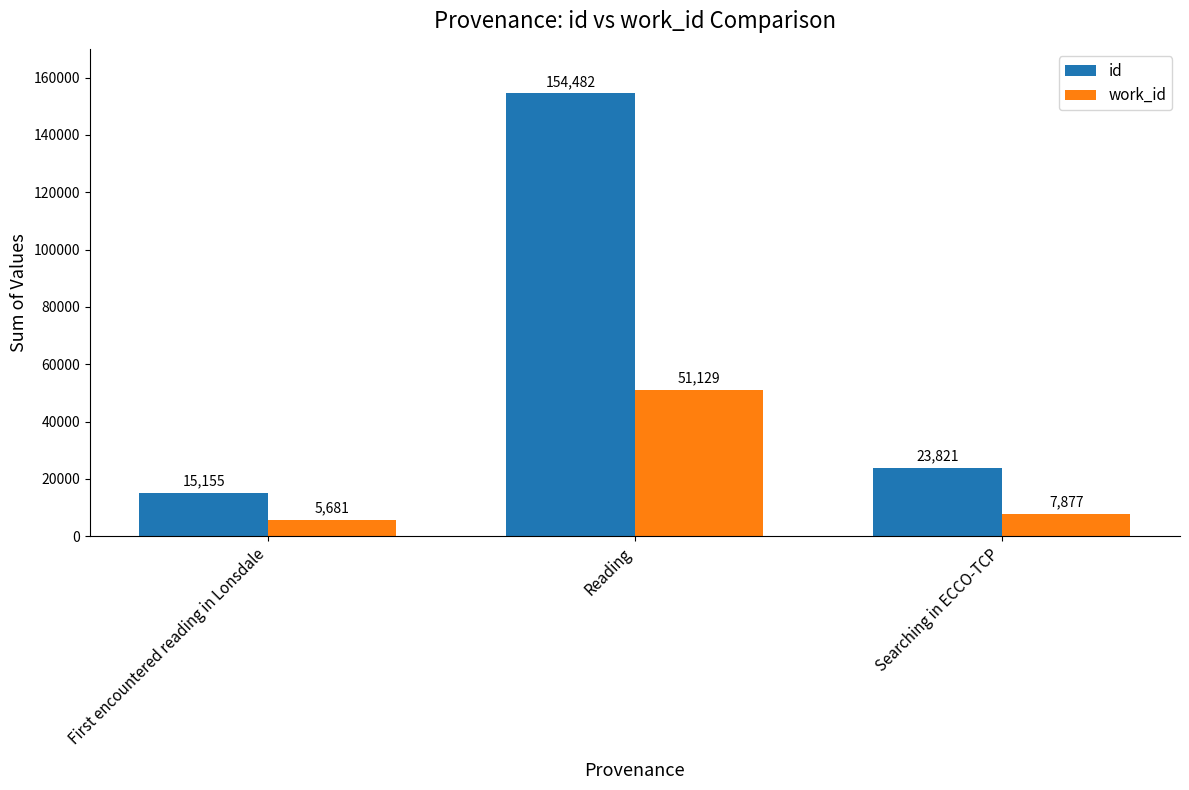

Count the number of categories in the chart.

3